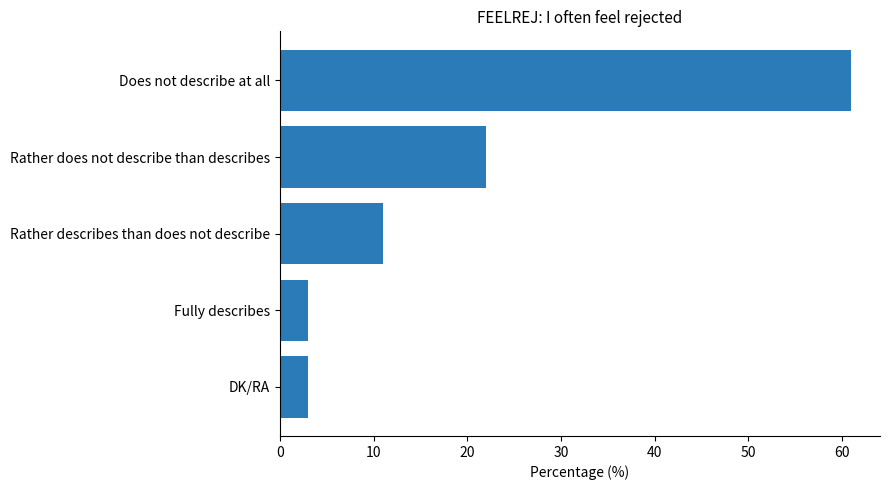

How many data points are less than 11?

2